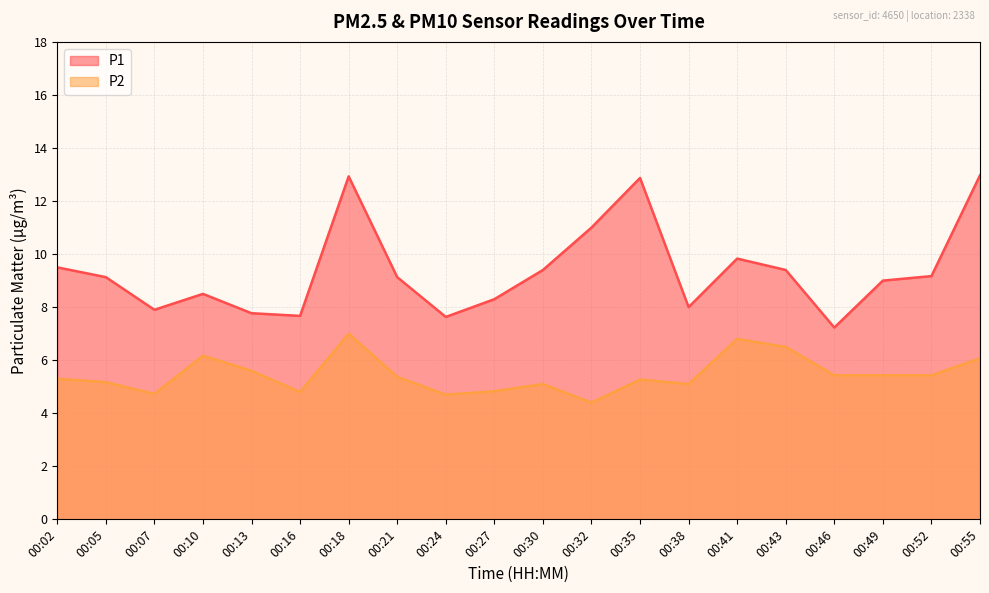

At which category is the sum across all series the highest?

00:18